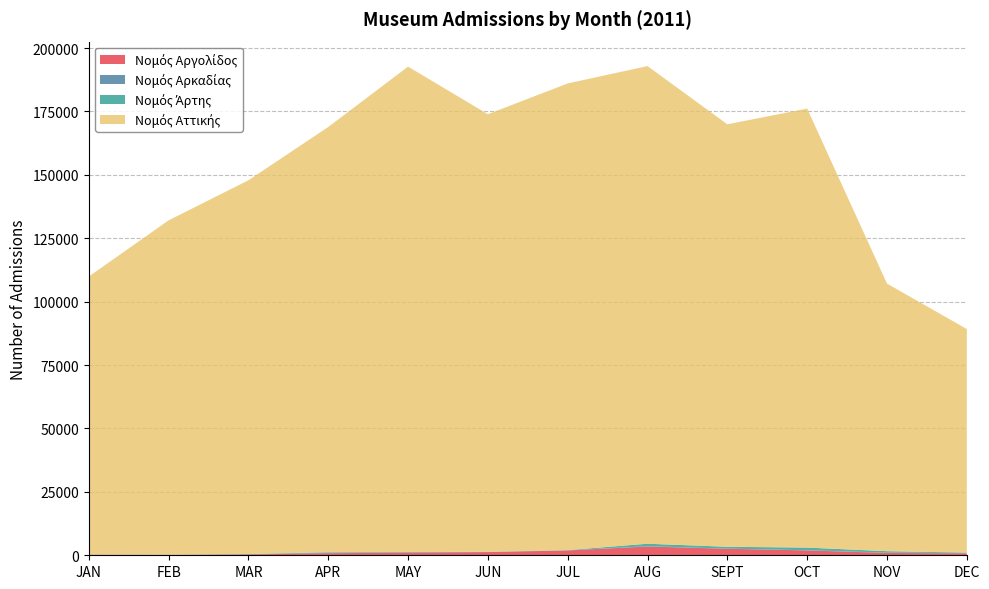

Reading left to right, extract all data points from this chart.

Νομός Αργολίδος: JAN=276	FEB=205	MAR=337	APR=809	MAY=1021	JUN=1254	JUL=1899	AUG=3456	SEPT=2569	OCT=1915	NOV=918	DEC=743
Νομός Αρκαδίας: JAN=19	FEB=62	MAR=140	APR=201	MAY=168	JUN=61	JUL=56	AUG=106	SEPT=76	OCT=58	NOV=150	DEC=122
Νομός Άρτης: JAN=8	FEB=11	MAR=22	APR=205	MAY=88	JUN=65	JUL=84	AUG=992	SEPT=701	OCT=1057	NOV=546	DEC=200
Νομός Αττικής: JAN=109592	FEB=131776	MAR=147358	APR=167651	MAY=191396	JUN=172525	JUL=184003	AUG=188332	SEPT=166585	OCT=173089	NOV=105511	DEC=88145